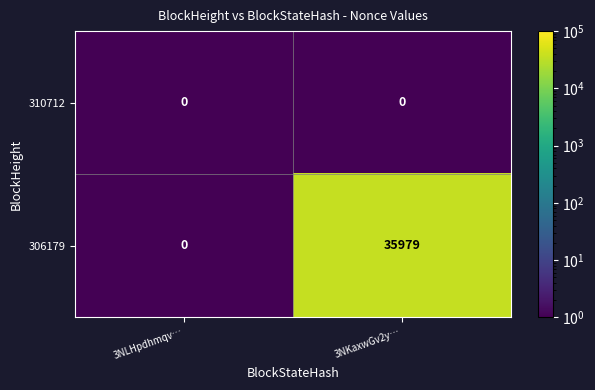

How many categories are shown in the chart?

2